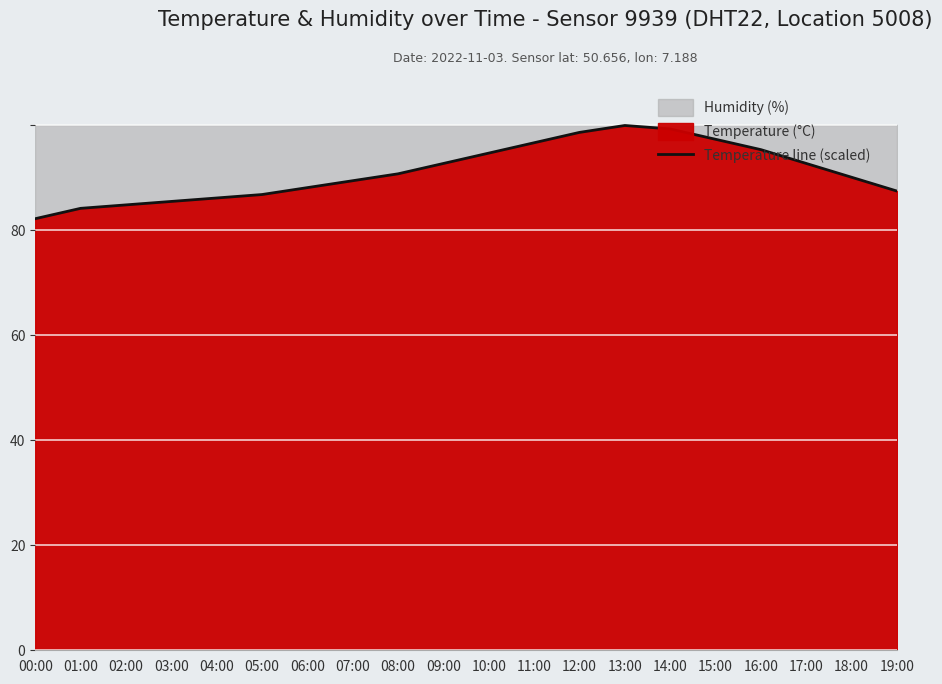

The chart shows a value of 88.1 at 06:00. True or false?

True